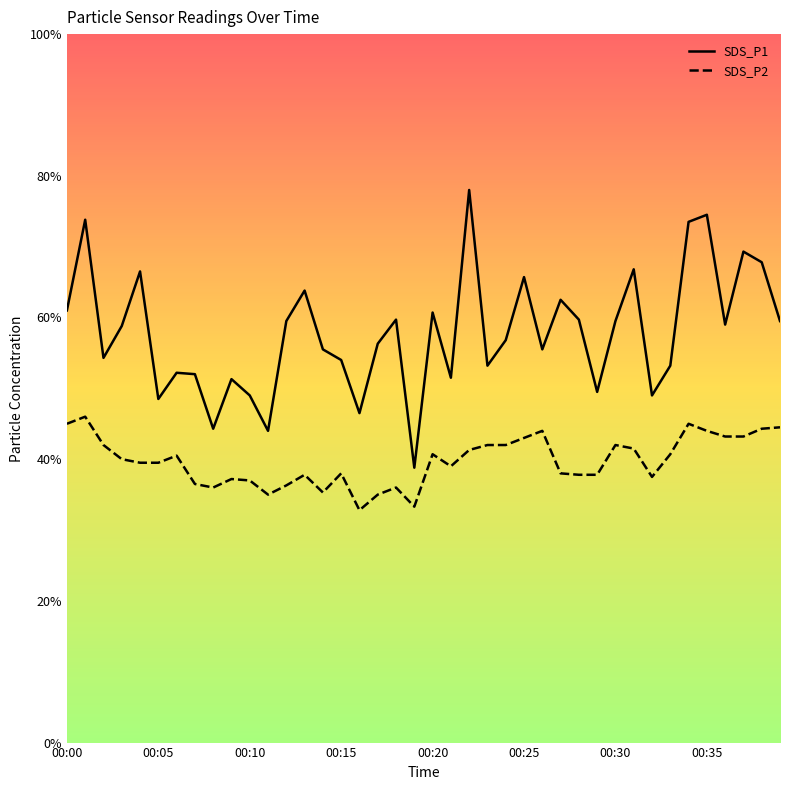

Which category has the lowest value in the SDS_P1 series?

19